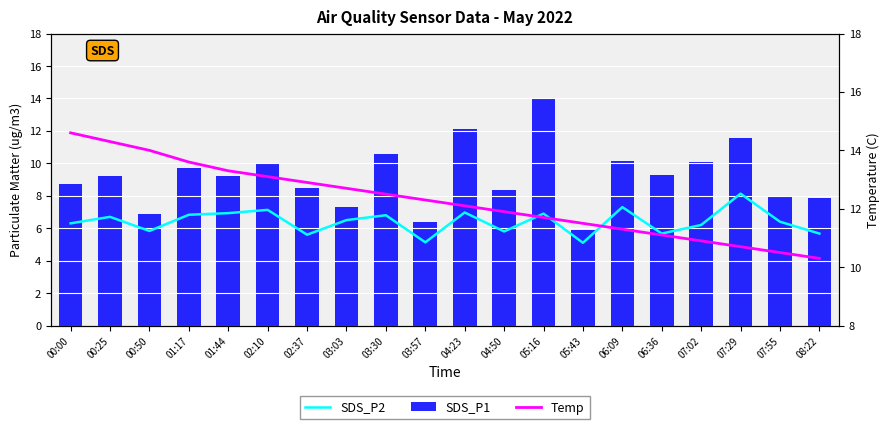

Reading left to right, extract all data points from this chart.

SDS_P2: 00:00=6.3	00:25=6.7	00:50=5.8	01:17=6.8	01:44=6.9	02:10=7.1	02:37=5.6	03:03=6.5	03:30=6.8	03:57=5.1	04:23=7.0	04:50=5.8	05:16=6.9	05:43=5.1	06:09=7.3	06:36=5.7	07:02=6.2	07:29=8.1	07:55=6.4	08:22=5.7
SDS_P1: 00:00=8.7	00:25=9.2	00:50=6.9	01:17=9.7	01:44=9.2	02:10=10.0	02:37=8.5	03:03=7.3	03:30=10.6	03:57=6.4	04:23=12.1	04:50=8.3	05:16=14.0	05:43=5.9	06:09=10.2	06:36=9.3	07:02=10.1	07:29=11.6	07:55=7.9	08:22=7.9
Temp: 00:00=14.6	00:25=14.3	00:50=14.0	01:17=13.6	01:44=13.3	02:10=13.1	02:37=12.9	03:03=12.7	03:30=12.5	03:57=12.3	04:23=12.1	04:50=11.9	05:16=11.7	05:43=11.5	06:09=11.3	06:36=11.1	07:02=10.9	07:29=10.7	07:55=10.5	08:22=10.3